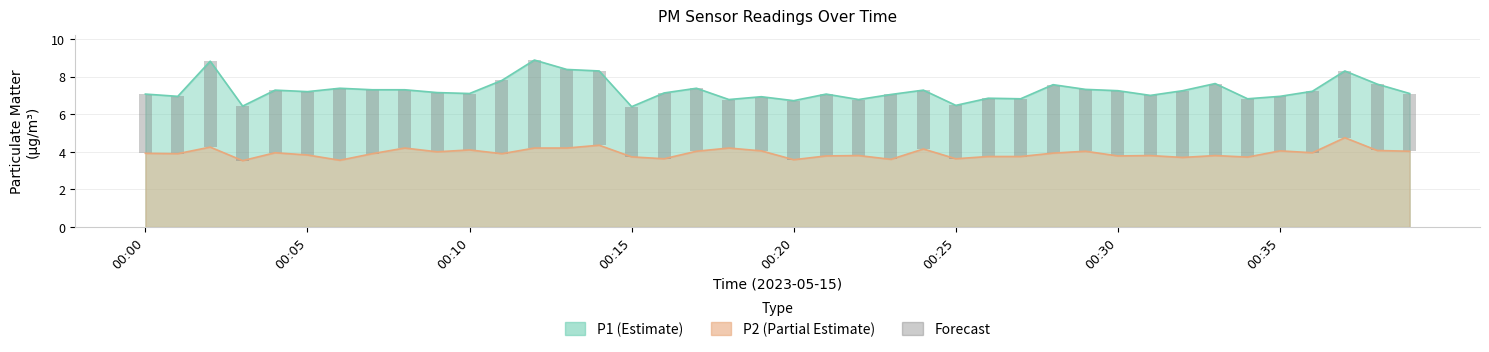

At which label does the data first exceed 3?

00:00